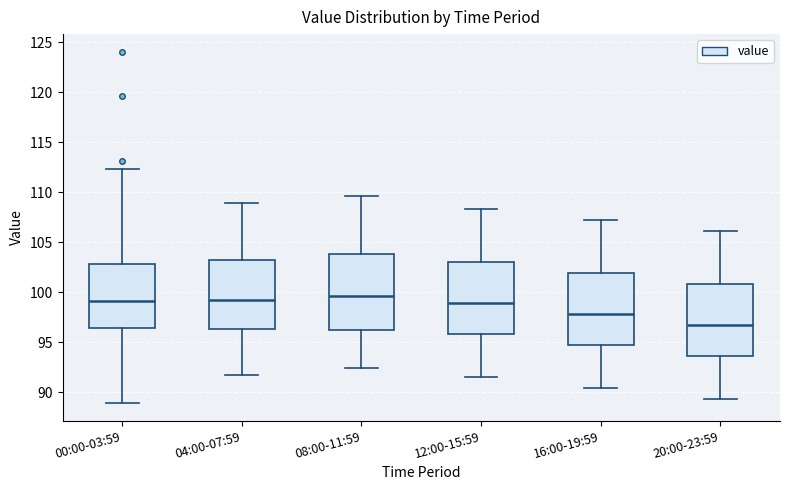

Where is the upper edge of the box for 12:00-15:59 on the y-axis? The values are not printed on the chart, so give them approximately, as read against the axis.

103.0